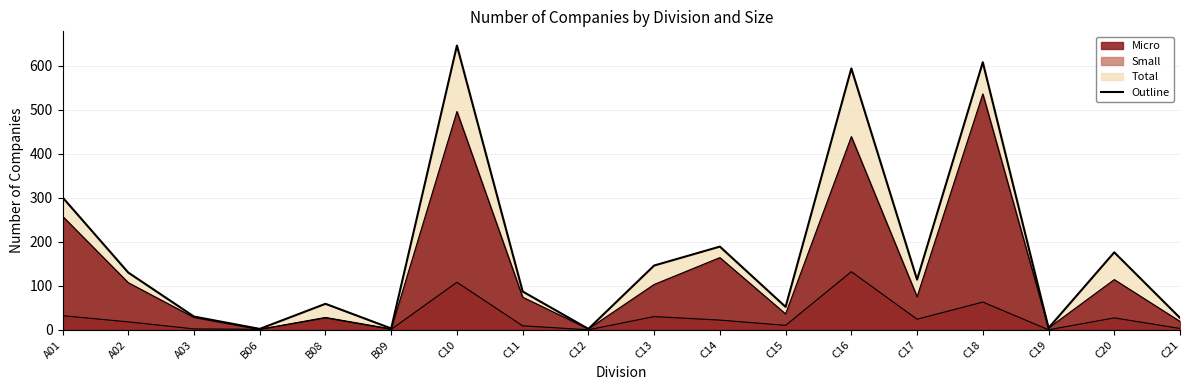

What value does the Micro series have at C13, to the nearest 100?

100